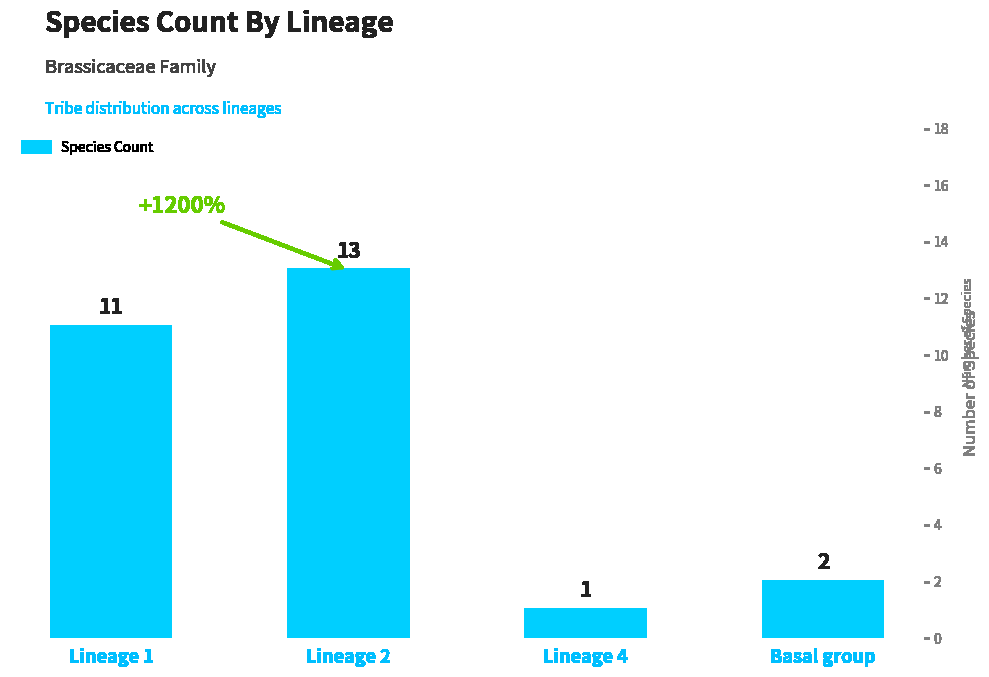

What position from the right is Lineage 2?

3